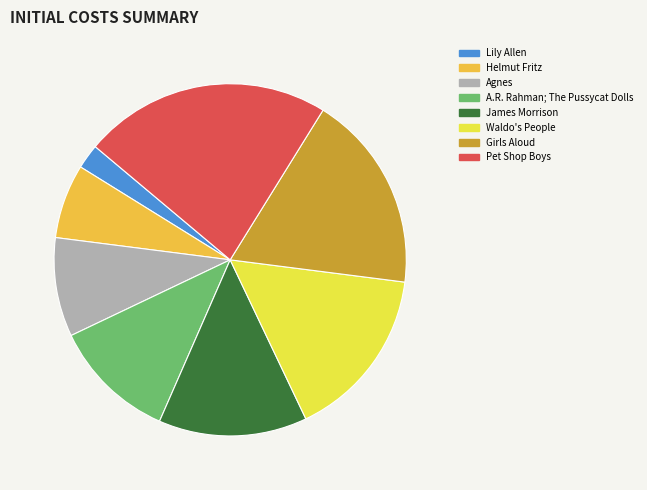

Count the number of slices in the pie.

8